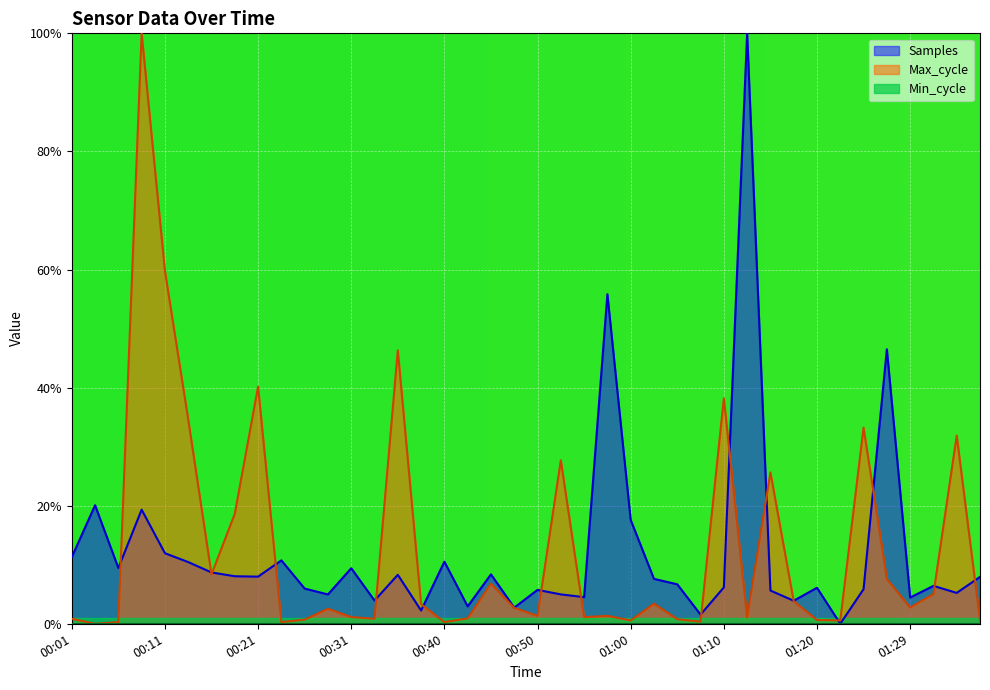

How many values in Max_cycle are above zero?

39